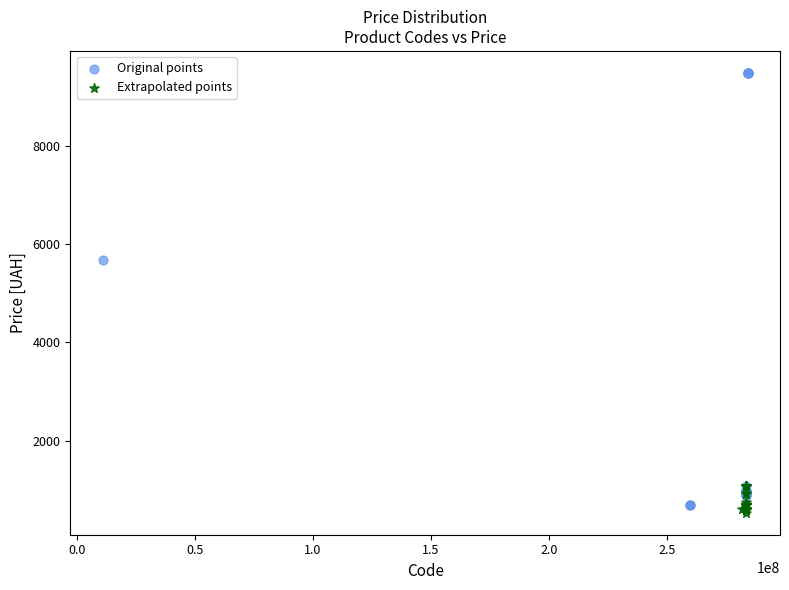

Which series has the widest spread of Y values?

Original points